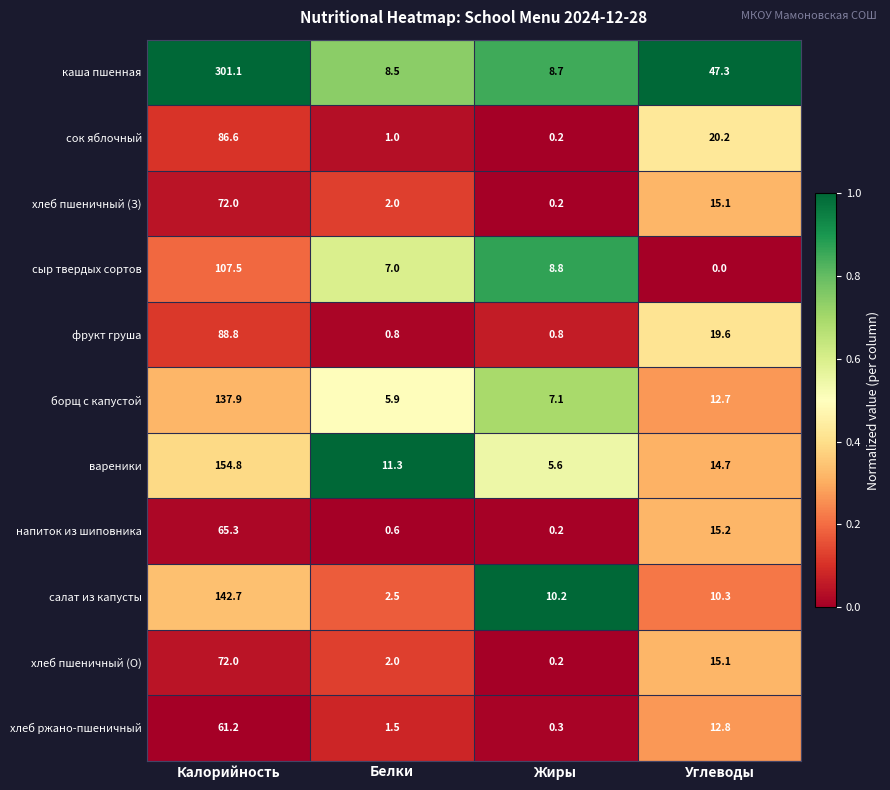

What is the difference between the maximum and second lowest values in the сыр твердых сортов series?

100.5